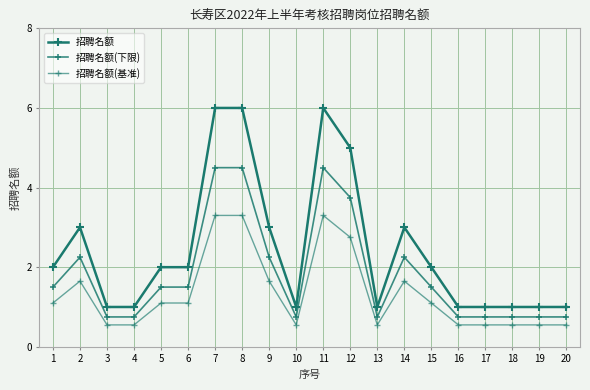

Between 17 and 19, which series saw the biggest shift?

招聘名额